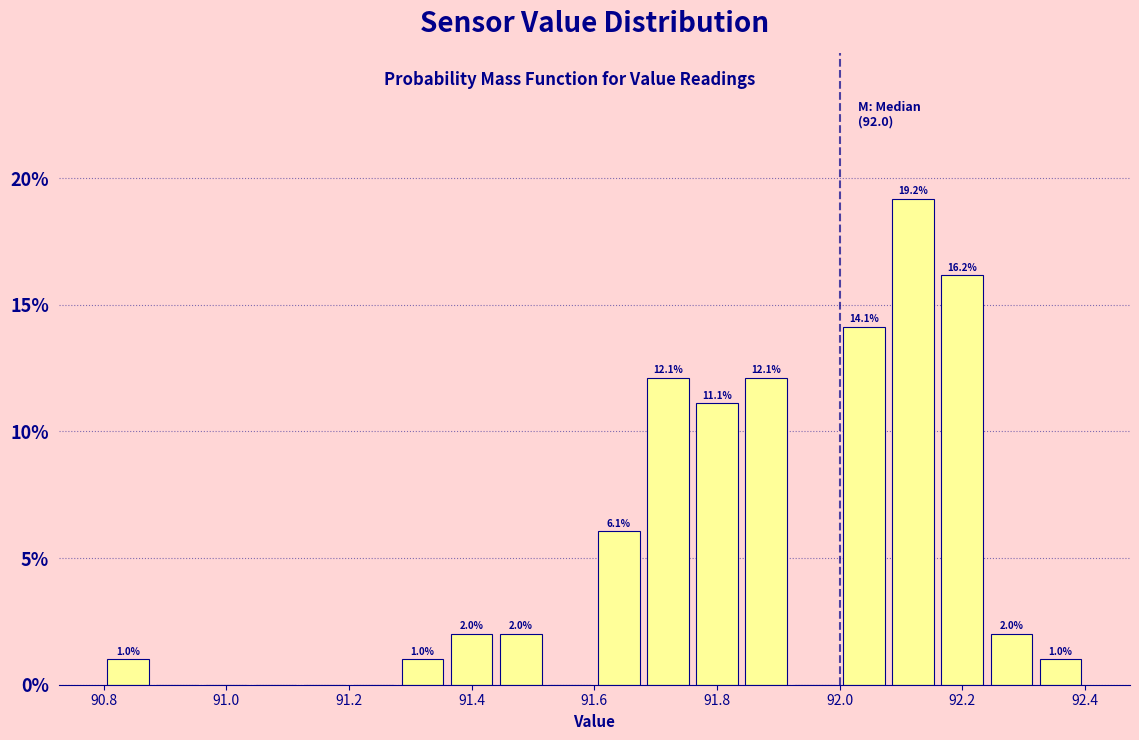

Over which range of the x-axis is the bar tallest?

92.08 to 92.16